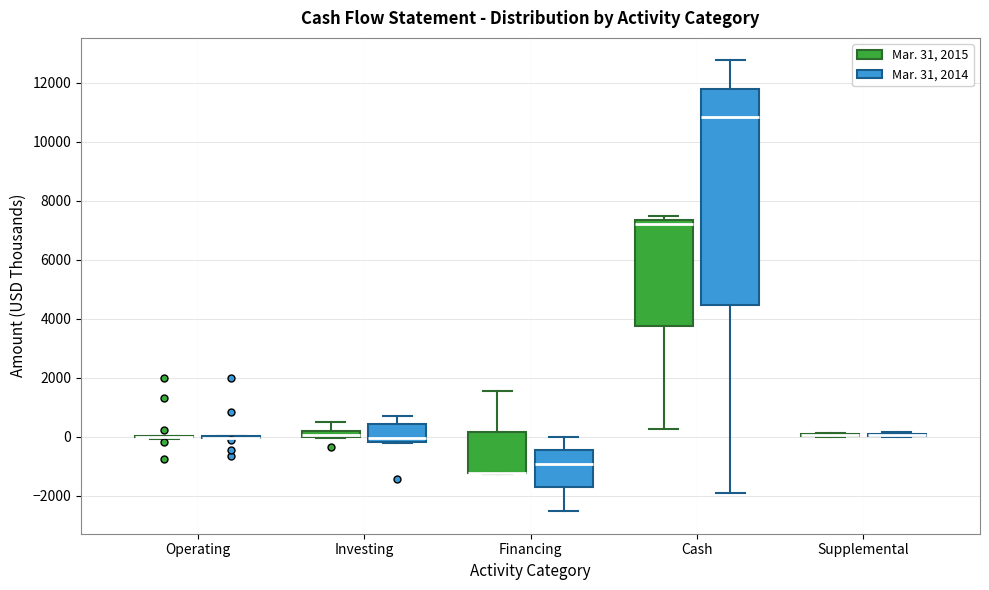

Where is the upper edge of the box for Investing (Mar. 31, 2015) on the y-axis? The values are not printed on the chart, so give them approximately, as read against the axis.

200